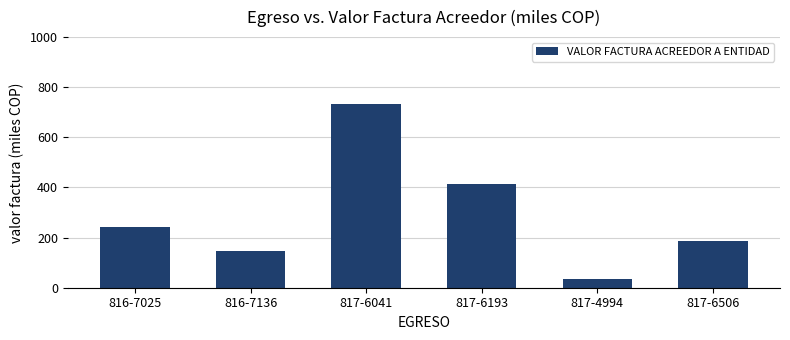

List the labels in order of value, largest first.

817-6041, 817-6193, 816-7025, 817-6506, 816-7136, 817-4994